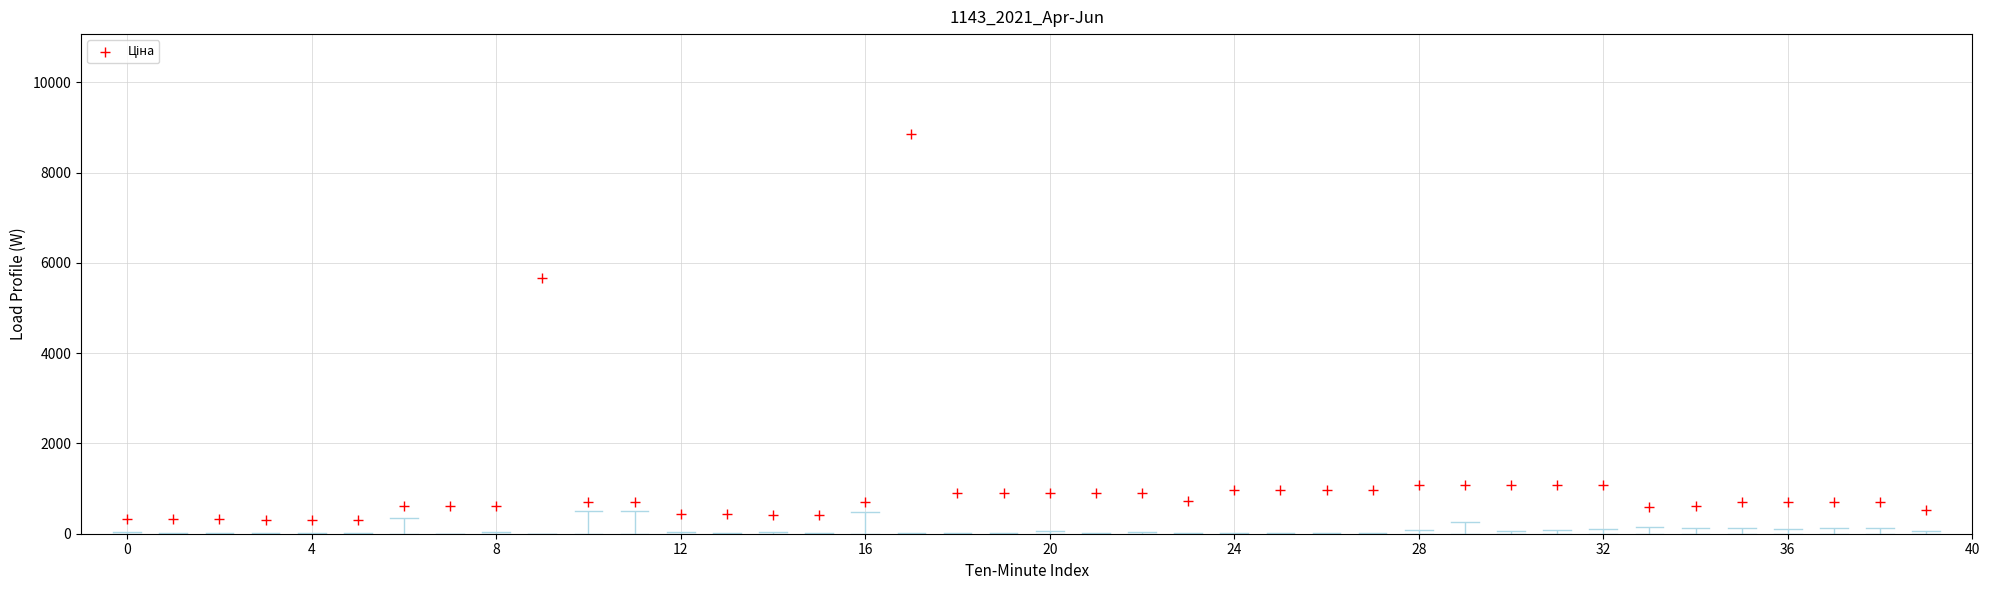

What Y value in the scatter plot is closest to 4583?

5673.8